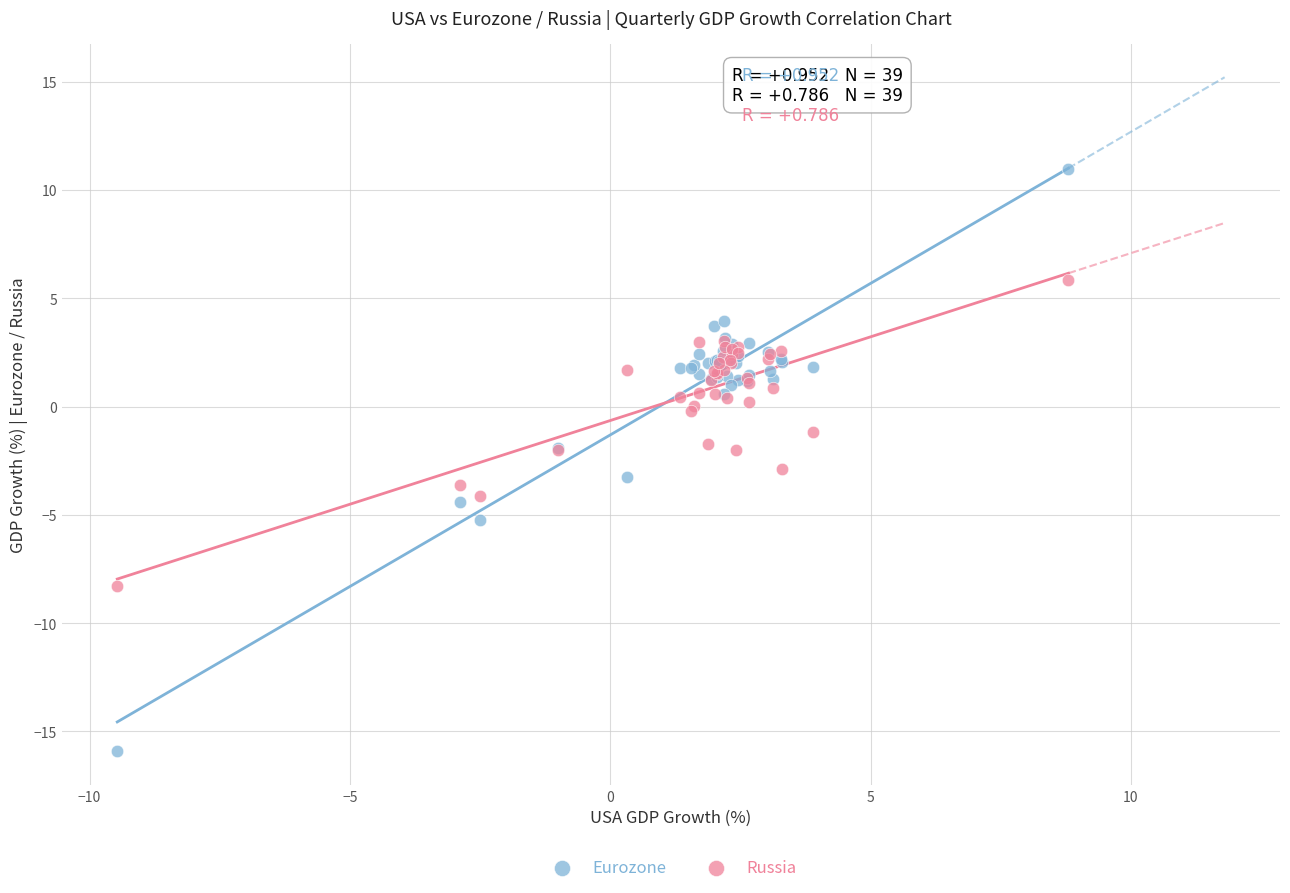

Which series contains the lowest Y value?

Eurozone